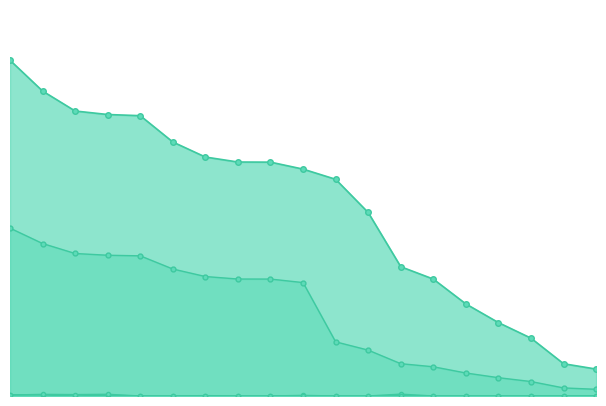

True or false: Erhalten and Trophäen cross at least once.

False